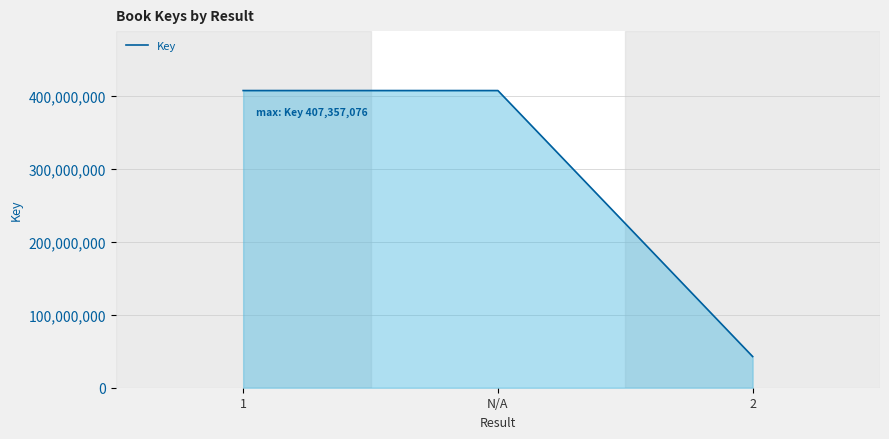

Reading right to left, list all the values displayed in this chart.

2=42758148	N/A=407357076	1=407357076